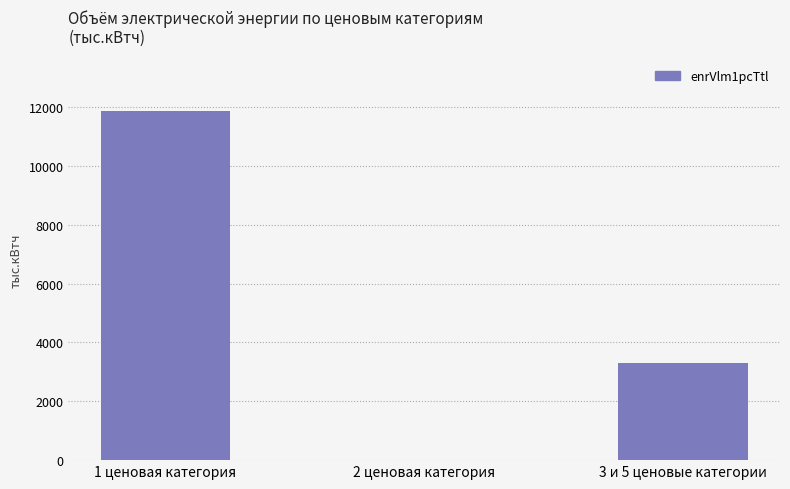

Which has a higher value, 2 ценовая категория or 3 и 5 ценовые категории?

3 и 5 ценовые категории